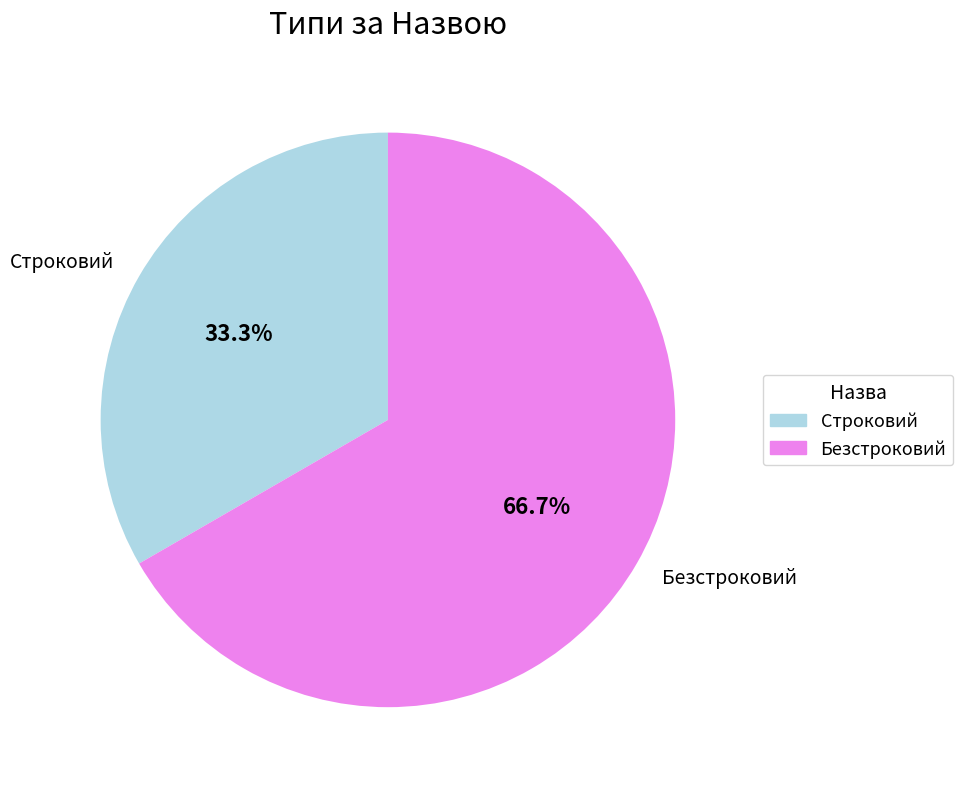

How many slices are in this pie chart?

2